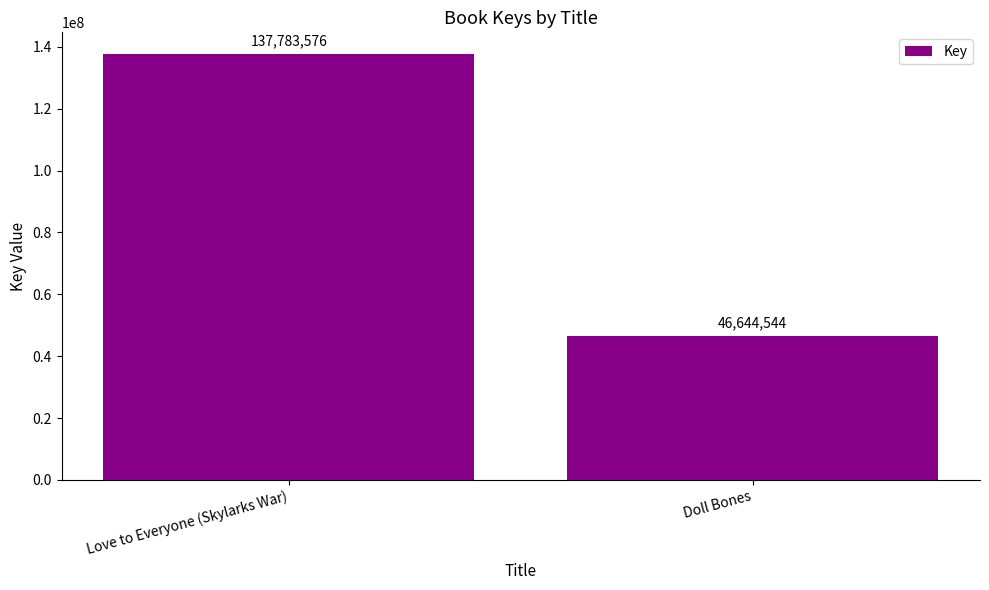

Between Doll Bones and Love to Everyone (Skylarks War), which is larger?

Love to Everyone (Skylarks War)